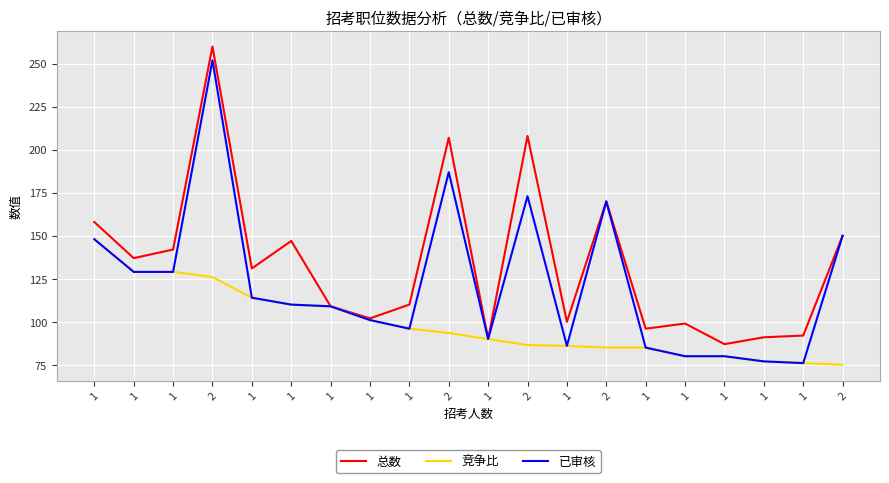

Which category has the highest value across all series?

2